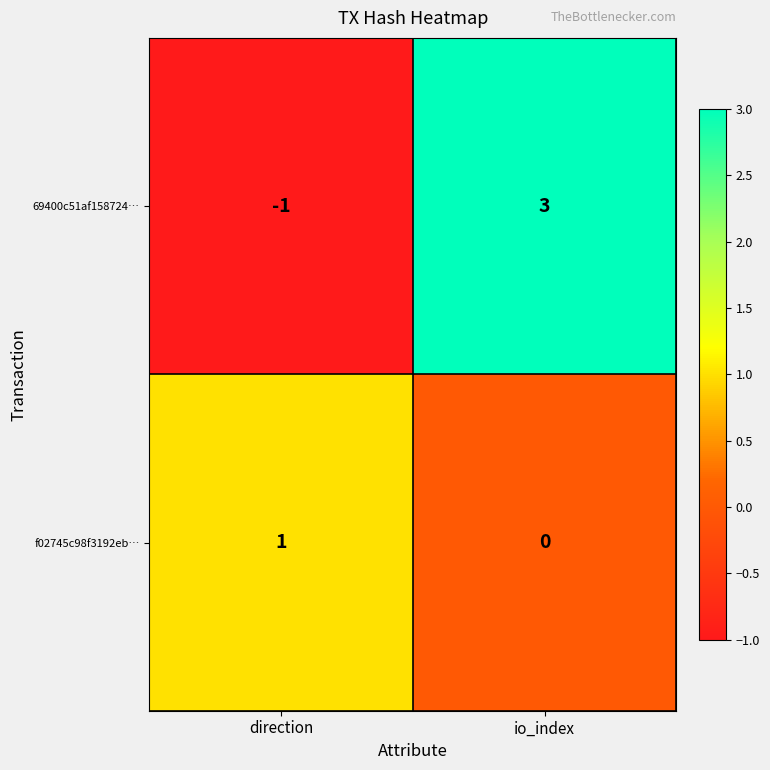

Between direction and io_index, which series saw the biggest shift?

69400c51af158724…